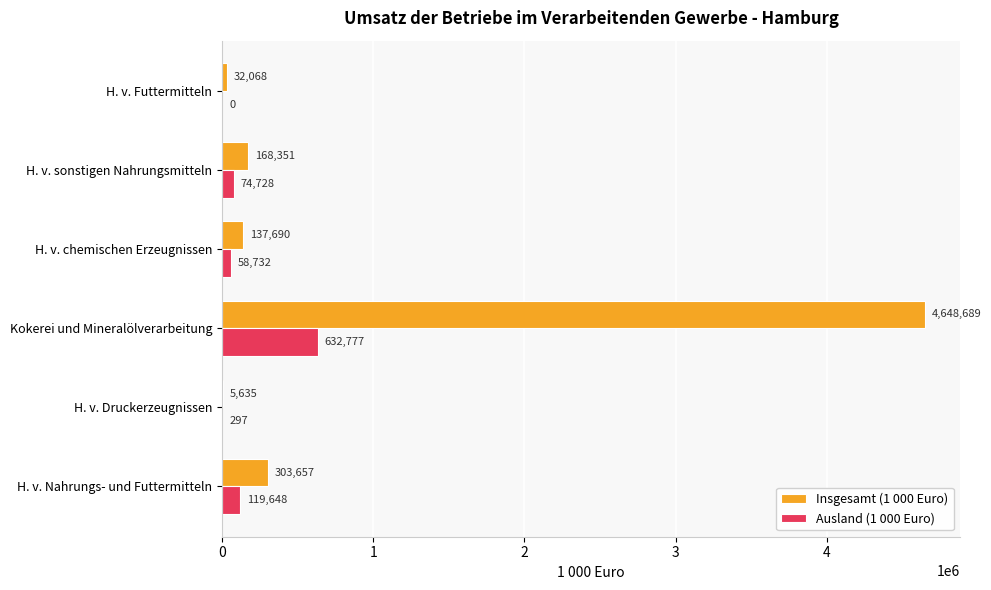

Where is Ausland (1 000 Euro) nearest to the value 316388?

H. v. Nahrungs- und Futtermitteln